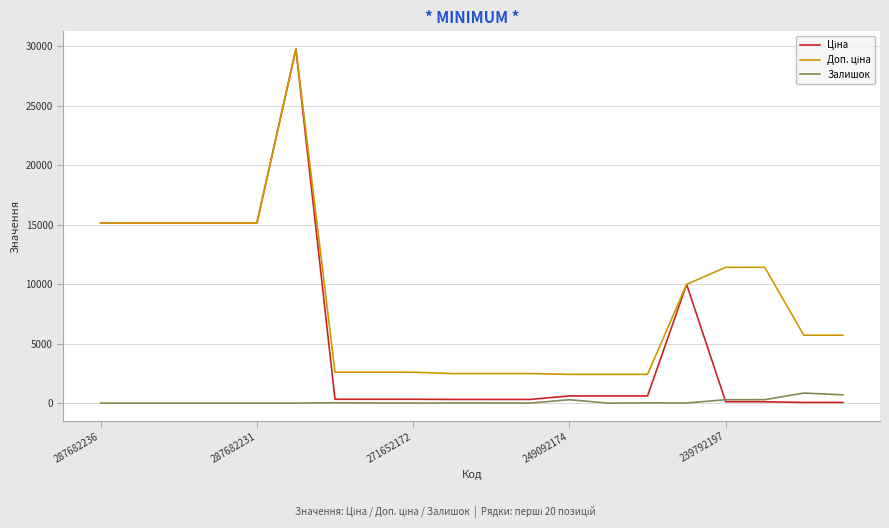

What is the highest value of the Залишок series?

845.0